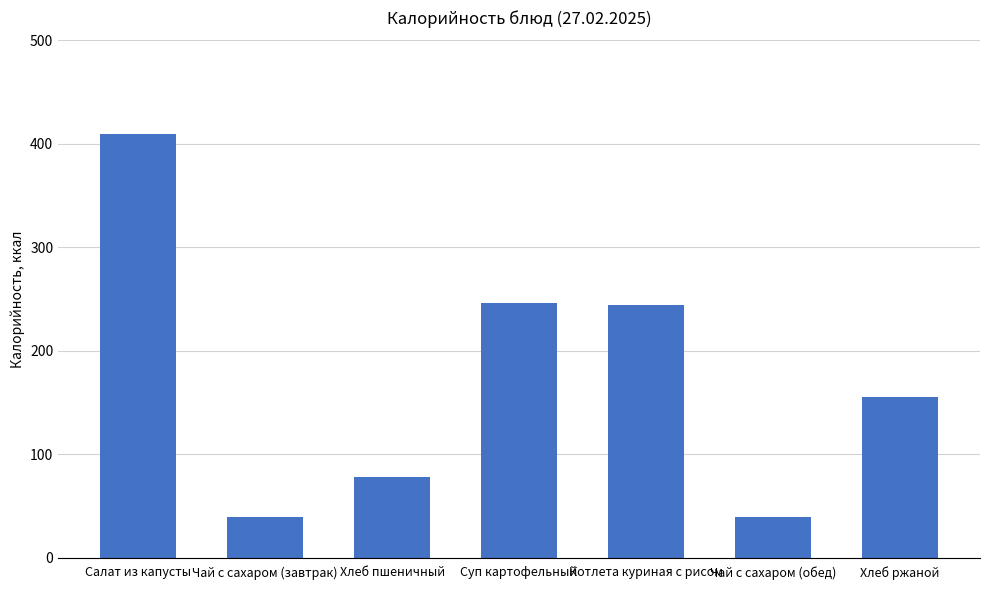

What is the greatest value displayed?

409.1